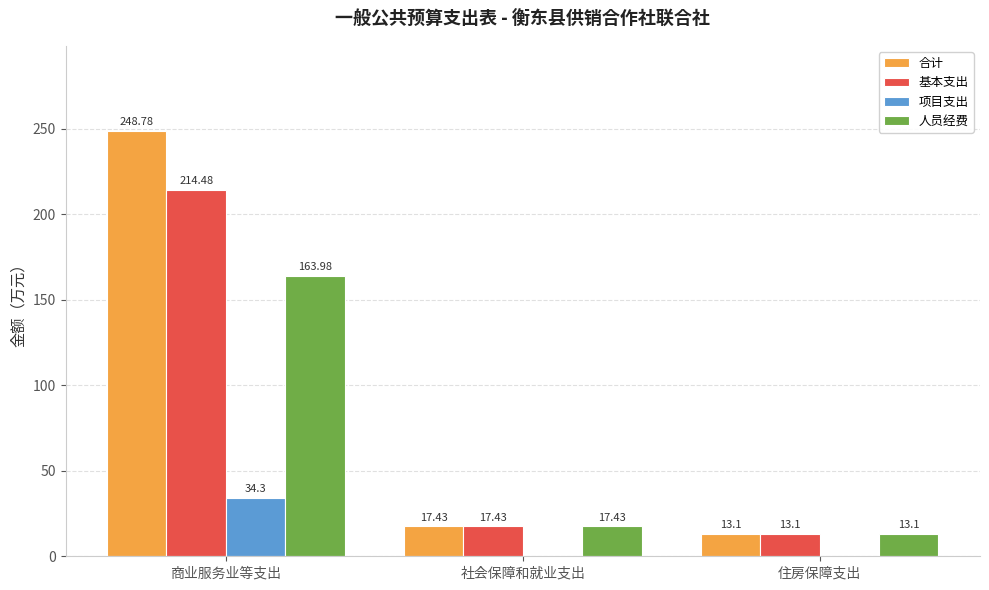

Are the bars grouped side by side (vs. stacked)?

Yes